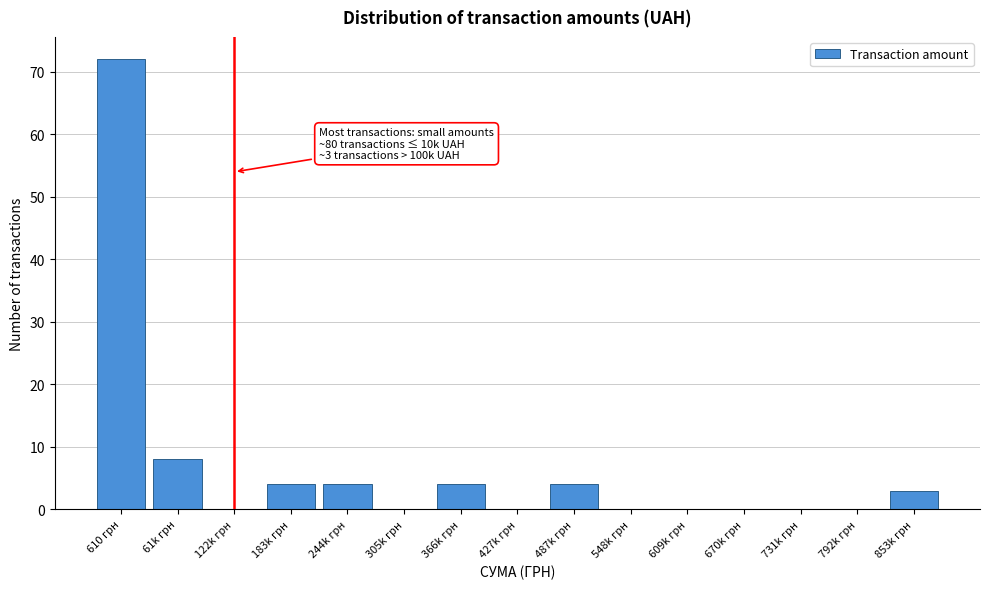

Reading left to right, extract all data points from this chart.

610 грн=72	61k грн=8	122k грн=0	183k грн=4	244k грн=4	305k грн=0	366k грн=4	427k грн=0	487k грн=4	548k грн=0	609k грн=0	670k грн=0	731k грн=0	792k грн=0	853k грн=3